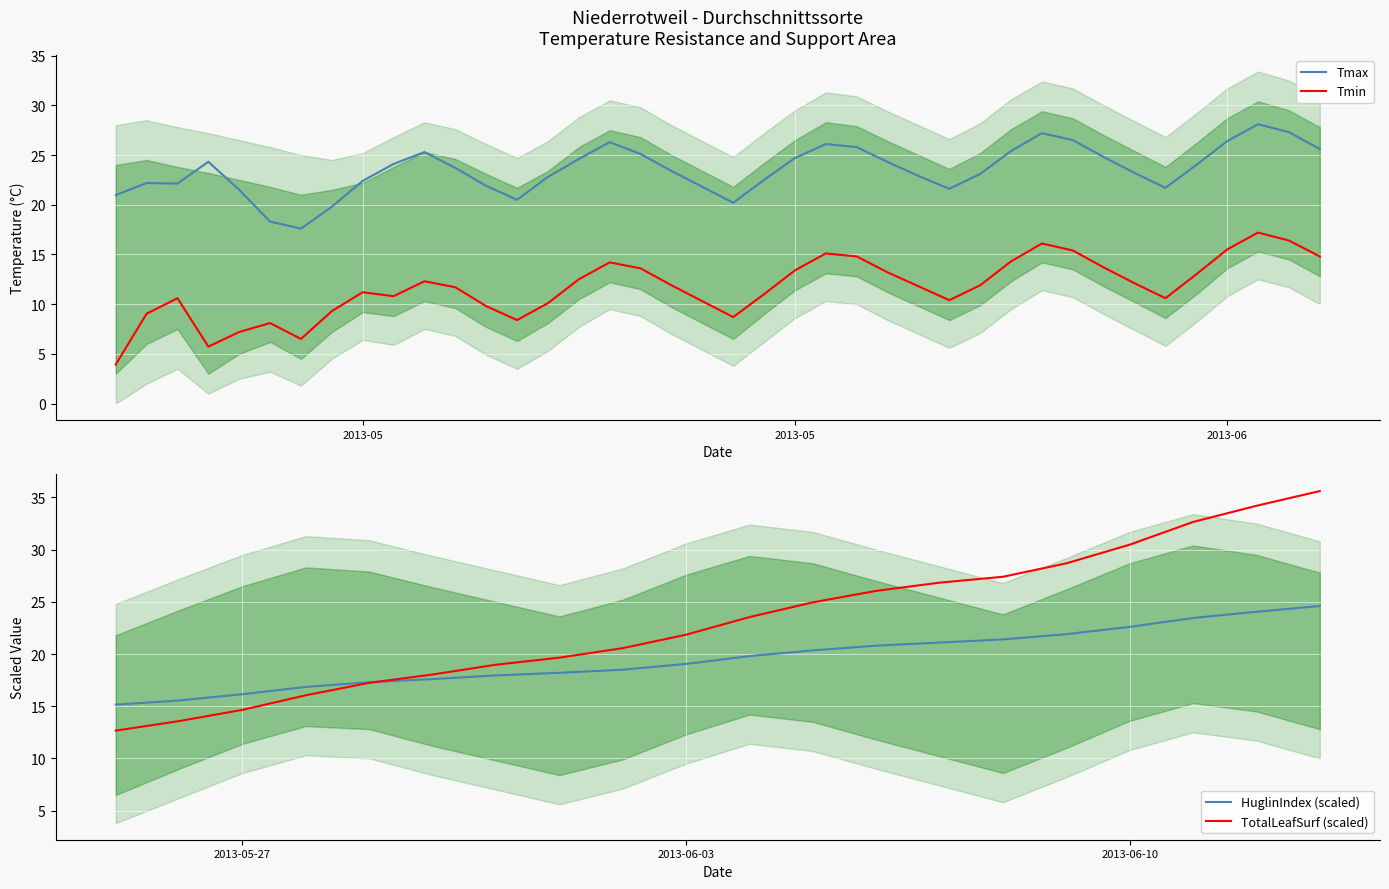

Count the number of data series in this chart.

2